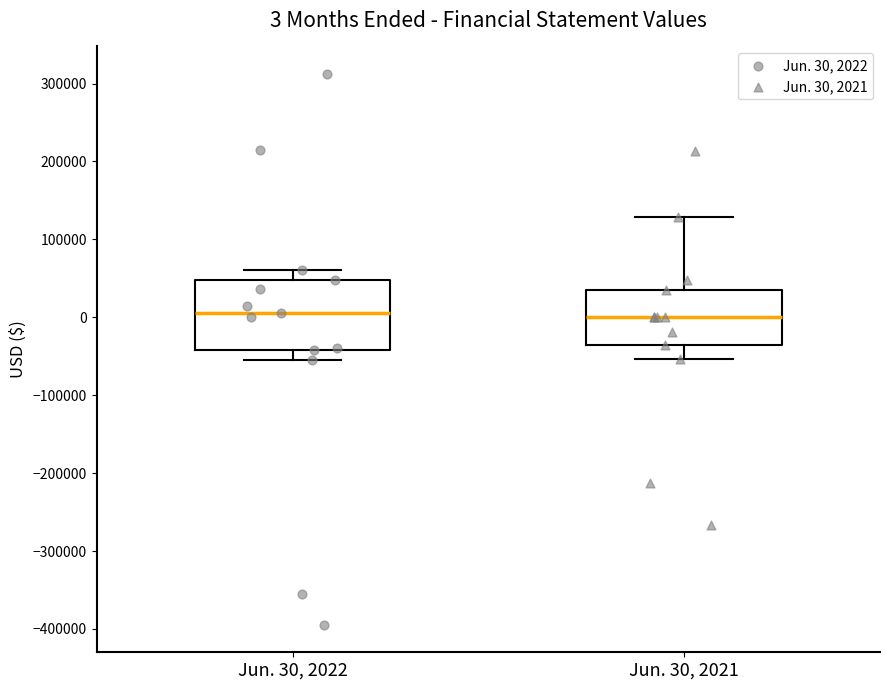

Which box is the tallest, from its lower edge to its upper edge?

Jun. 30, 2022